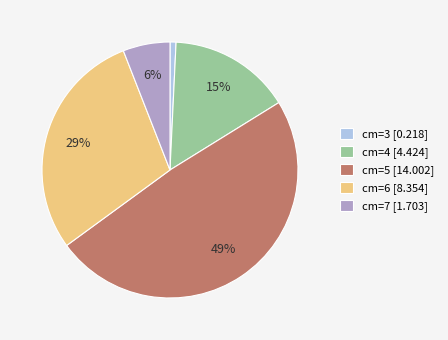

Which has a higher value, cm=4 [4.424] or cm=5 [14.002]?

cm=5 [14.002]